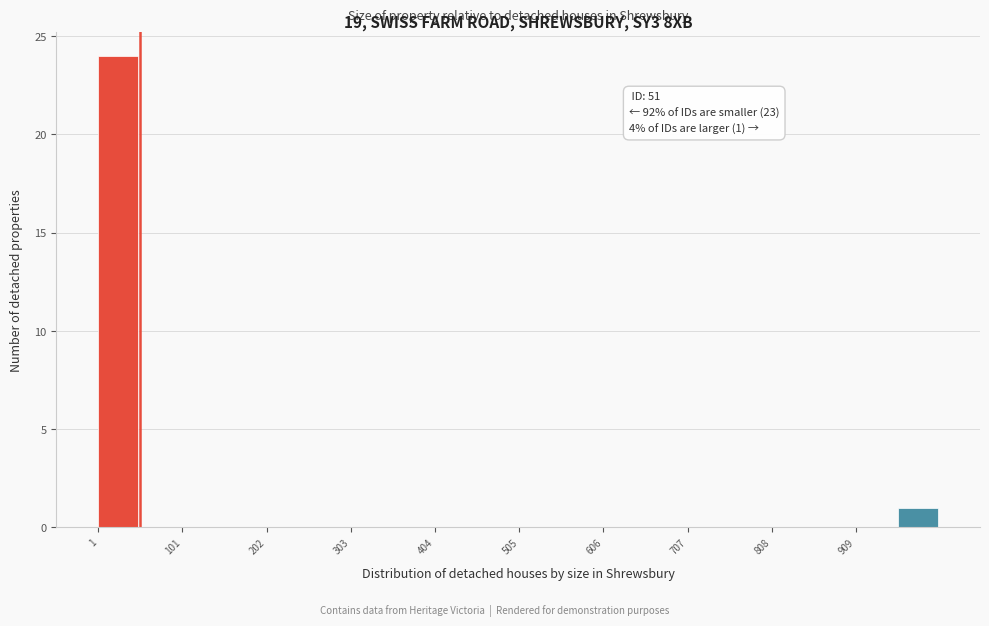

Read against the x-axis, roughly where is the centre of the tallest bar?

20